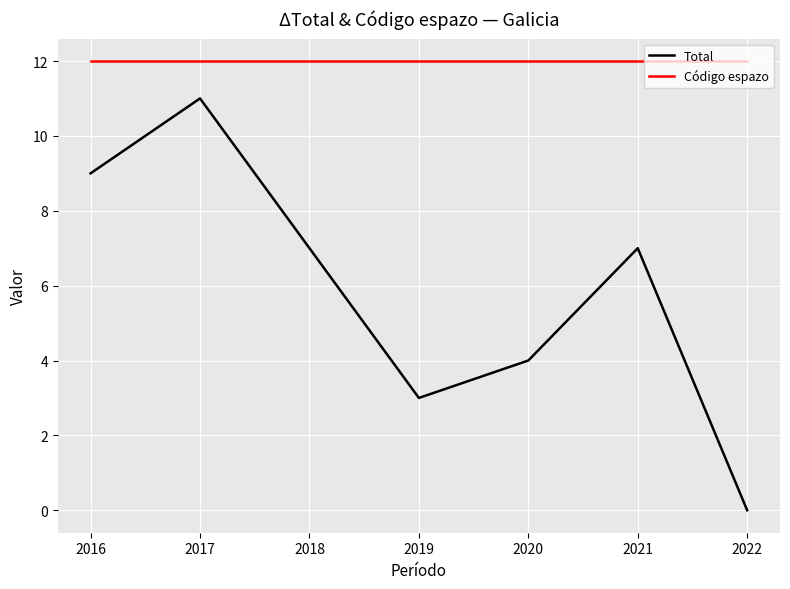

What is the sum of the Código espazo values at 2020 and 2016?

24